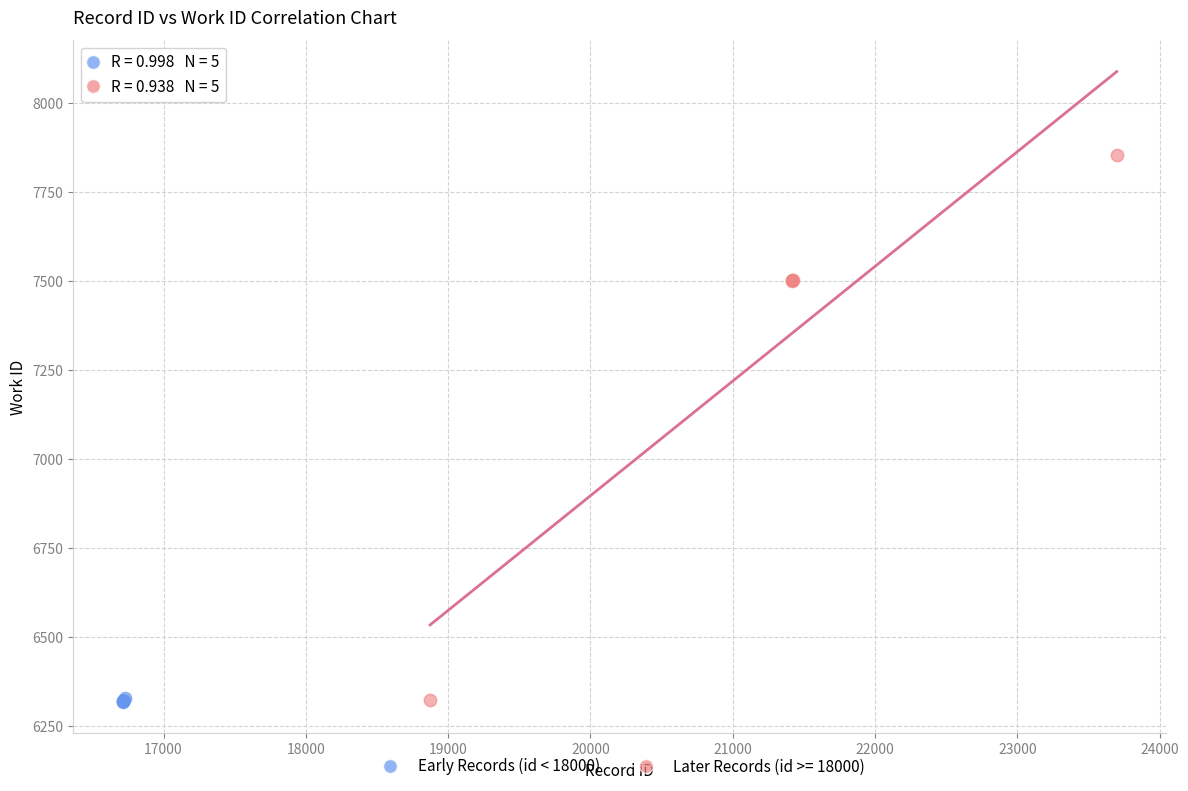

Which series has the widest spread of Y values?

Later Records (id >= 18000)